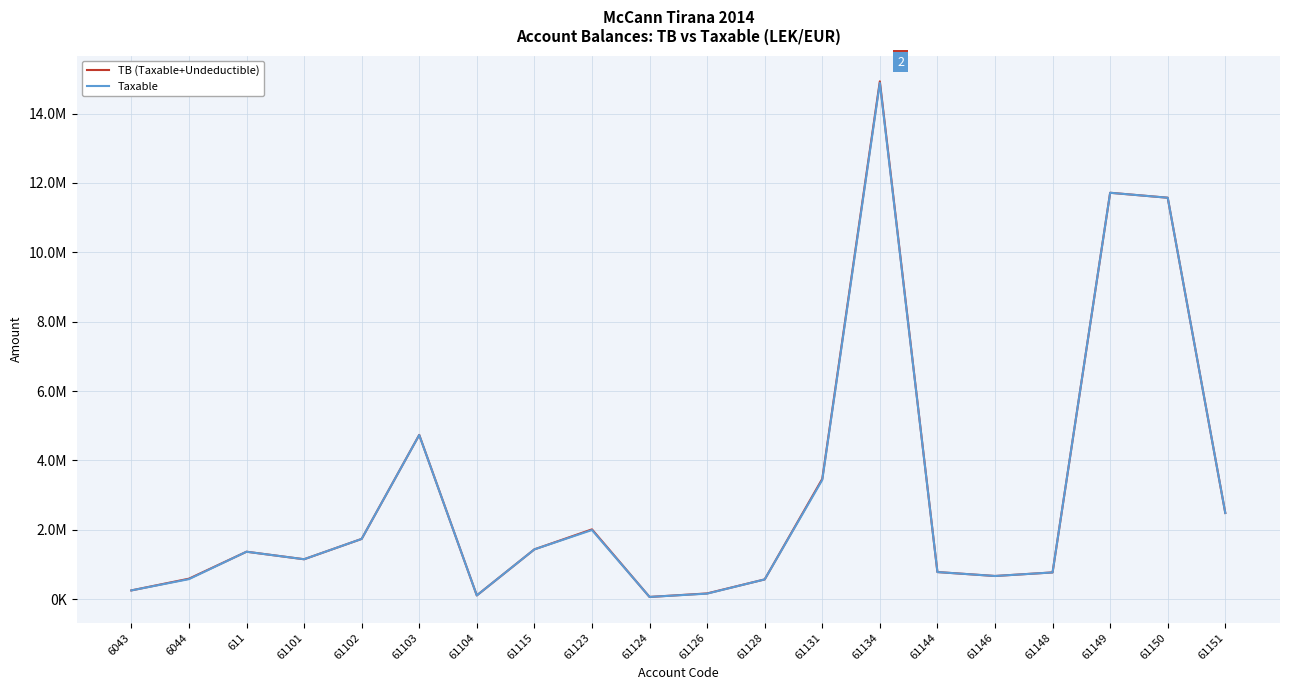

Is this an area chart (filled region under the line)?

No